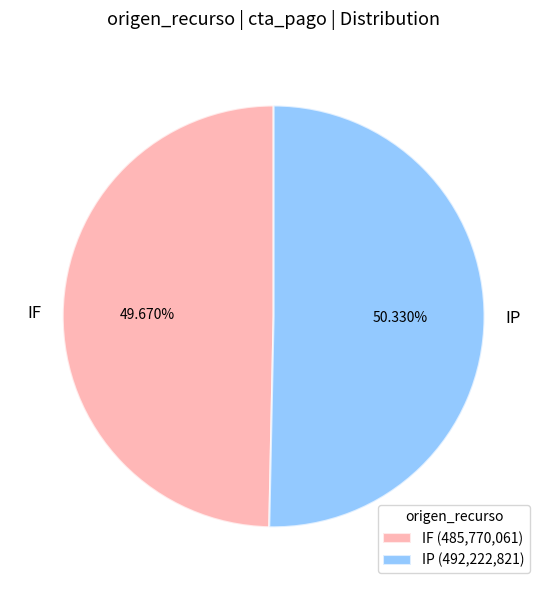

Between IF and IP, which is larger?

IP